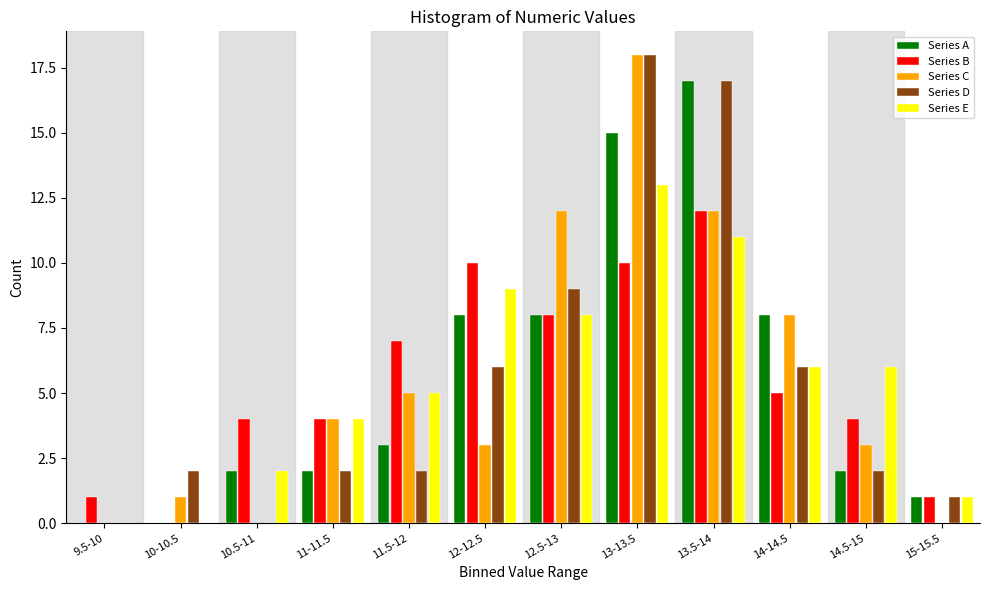

At which category is the sum across all series the highest?

13-13.5